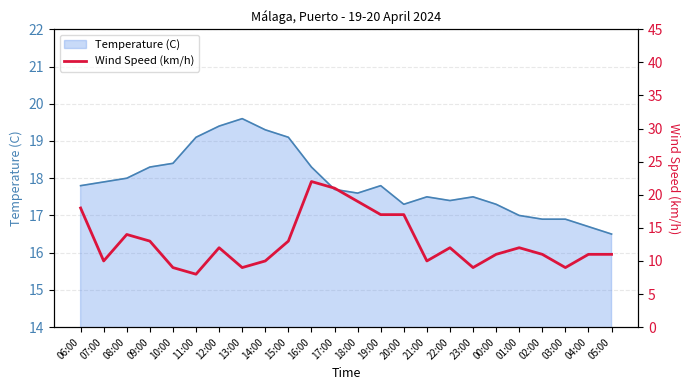

Where is the data nearest to the value 15?

08:00